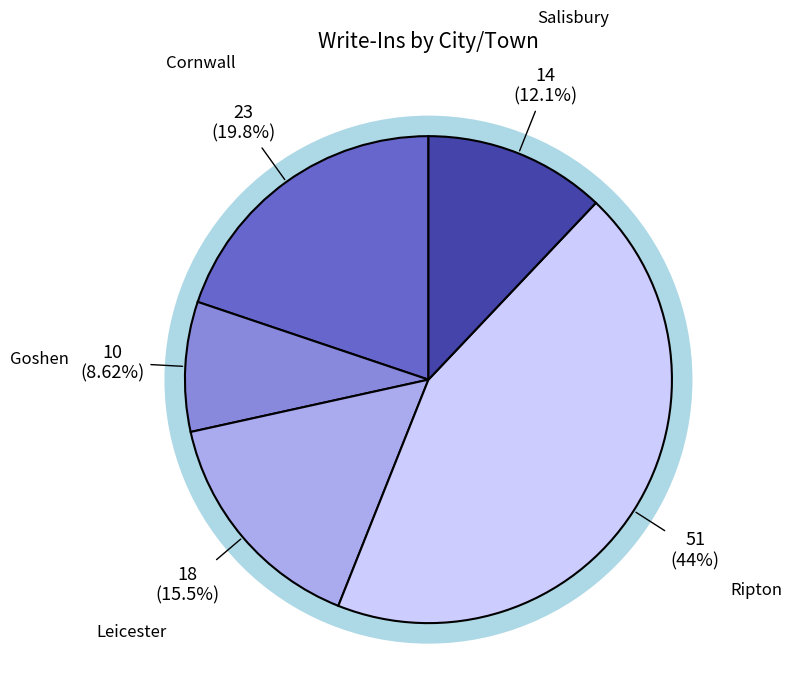

What is the change in value from Goshen to Salisbury?

+4